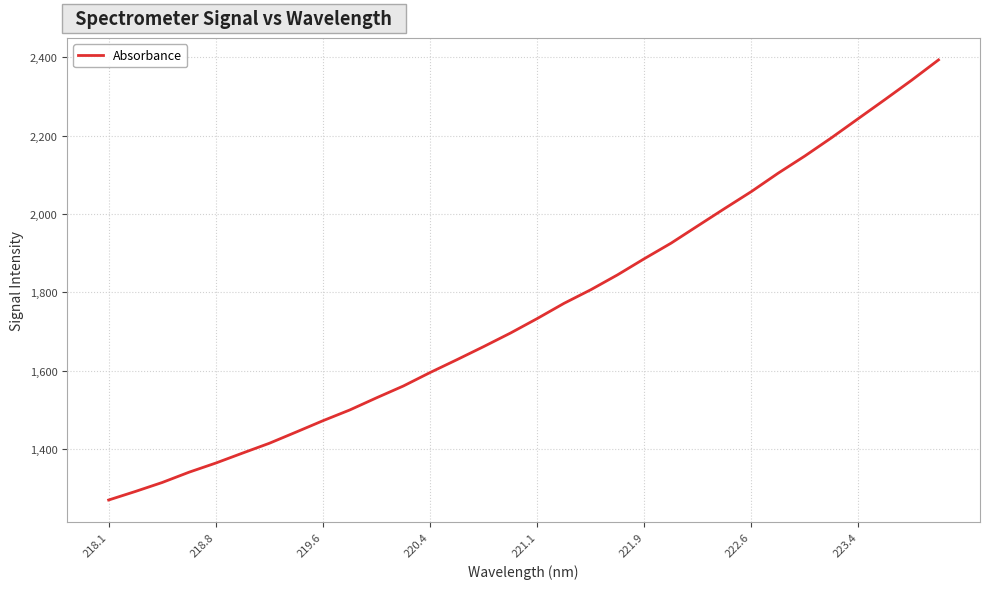

What is the minimum value shown in the chart?

1270.7